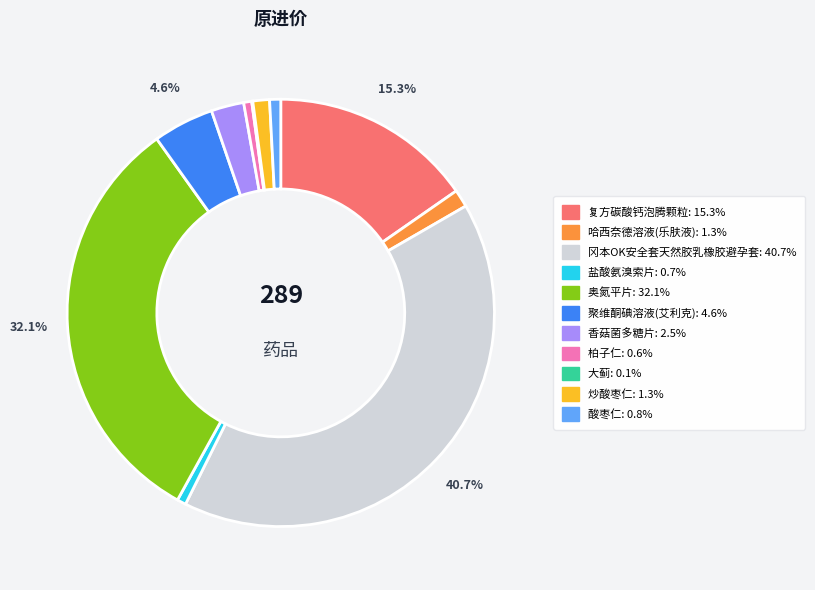

Between 聚维酮碘溶液(艾利克) and 哈西奈德溶液(乐肤液), which is larger?

聚维酮碘溶液(艾利克)